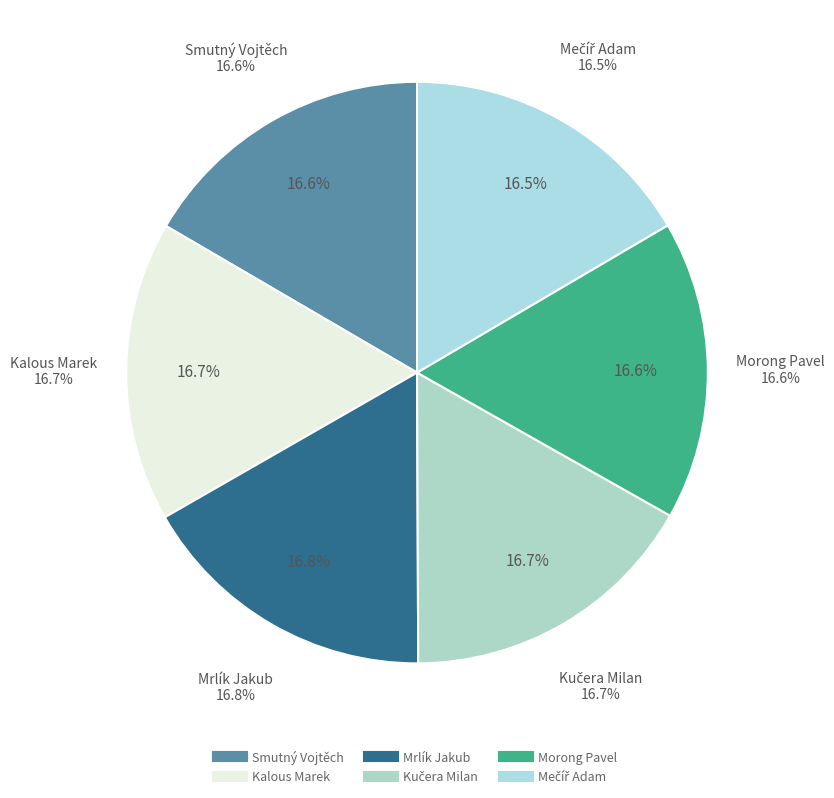

True or false: Kalous Marek accounts for 4% of the total.

False